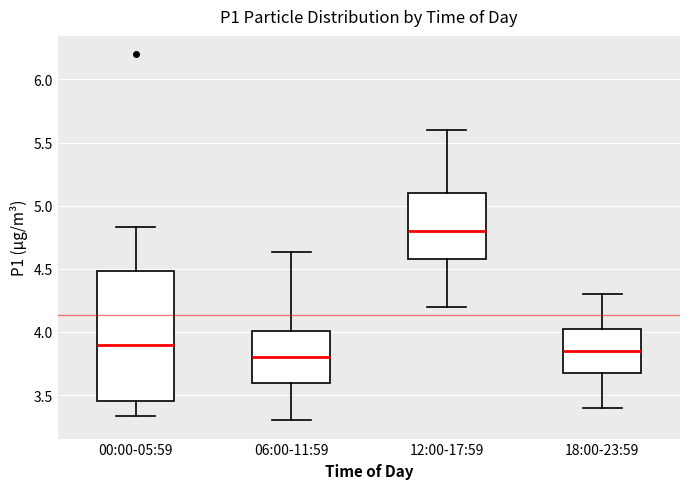

Reading left to right, read every box against the y-axis: the position of its median line, the range the box covers, and the ends of its whiskers. The values are not printed on the chart, so give them approximately, as read against the axis.

00:00-05:59: median 3.90, box 3.45 to 4.50, whiskers 3.35 to 4.85
06:00-11:59: median 3.80, box 3.60 to 4.00, whiskers 3.30 to 4.65
12:00-17:59: median 4.80, box 4.60 to 5.10, whiskers 4.20 to 5.60
18:00-23:59: median 3.85, box 3.70 to 4.05, whiskers 3.40 to 4.30